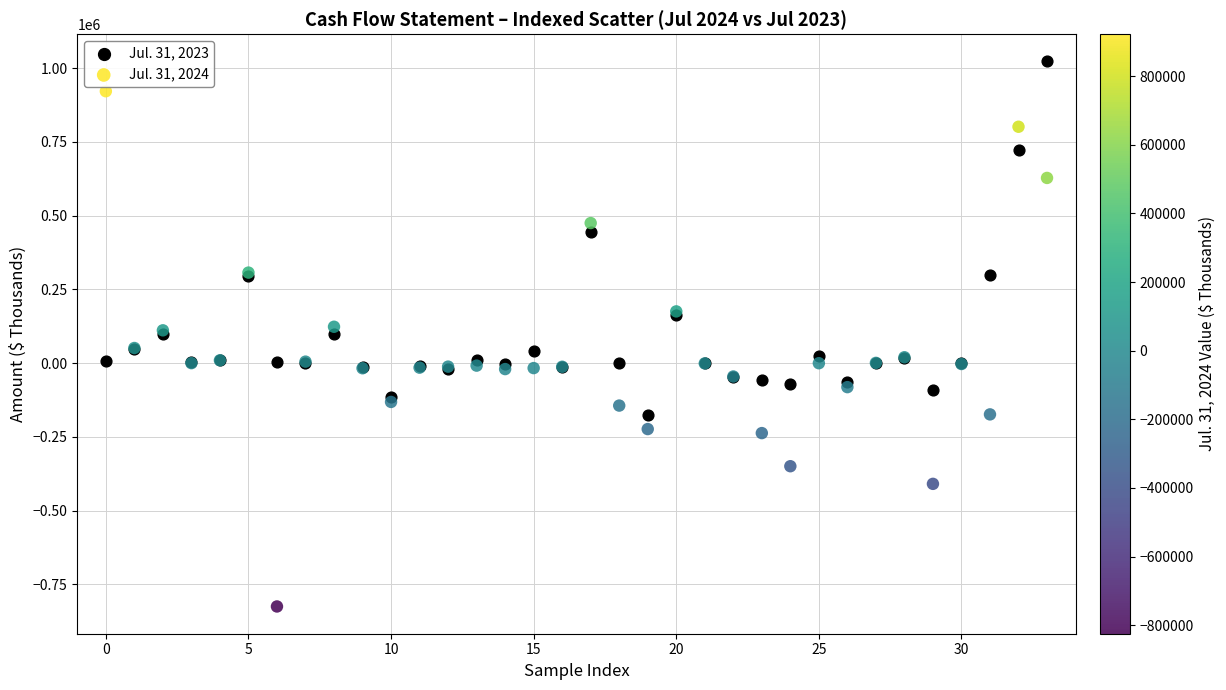

Which series reaches the maximum Y coordinate?

Jul. 31, 2023